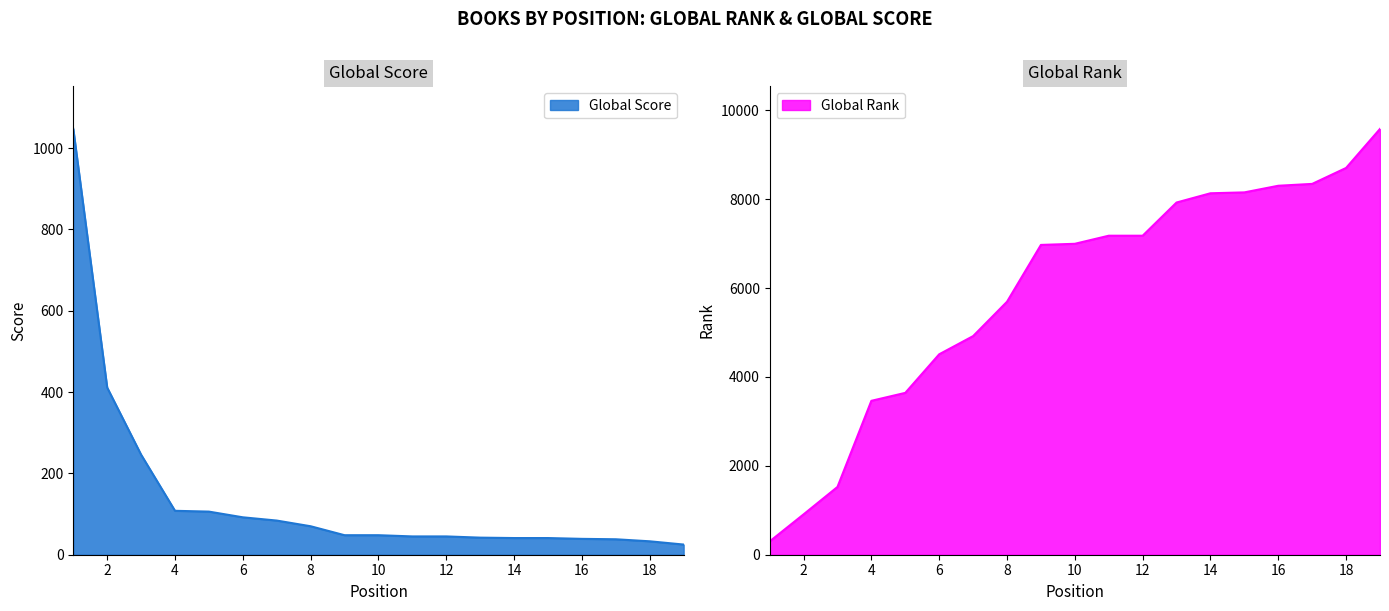

True or false: Global Rank has more than 1 points higher than both neighbors.

False